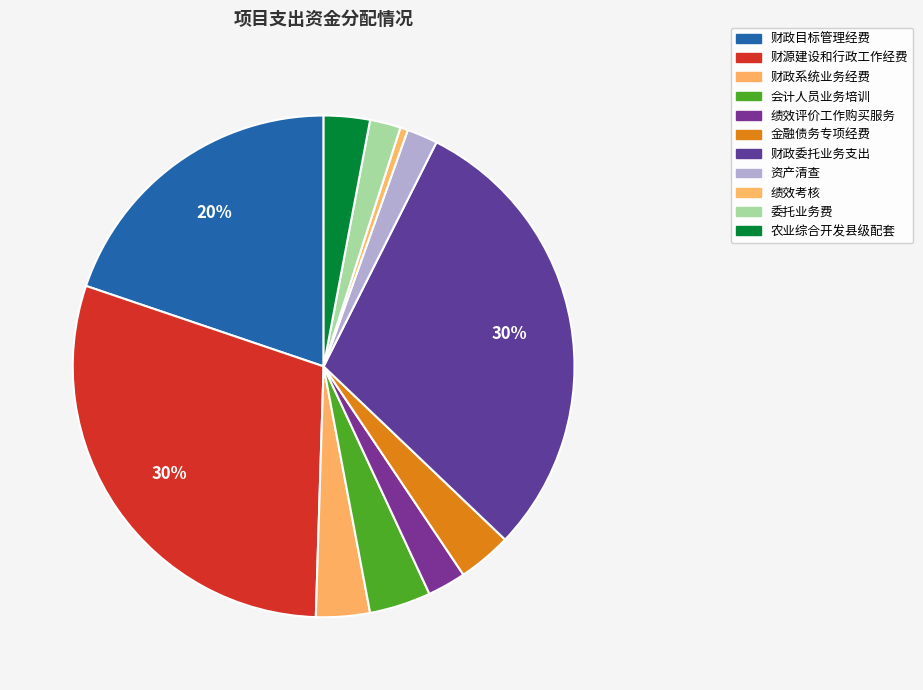

Is there any slice that represents more than half of the pie?

No